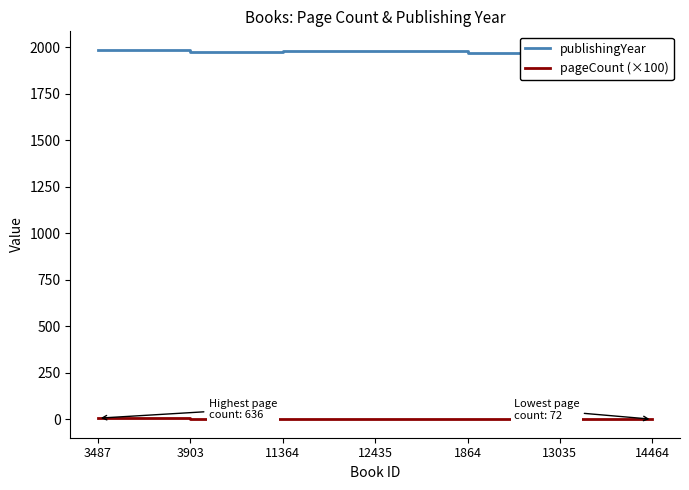

Rank the series by their maximum value, from lowest to highest.

pageCount (×100), publishingYear